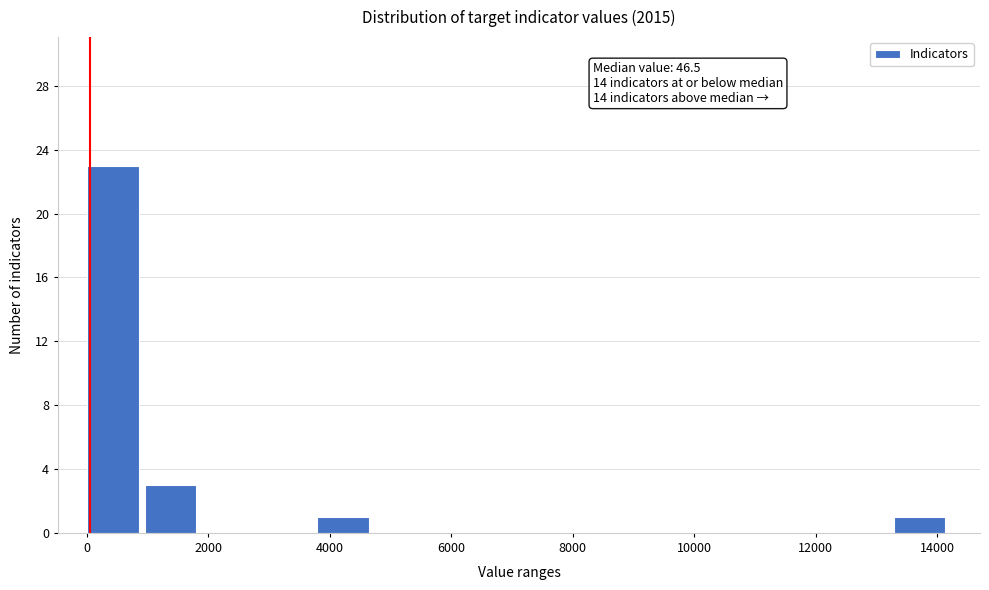

Which range on the x-axis has the tallest bar?

0 to 1000